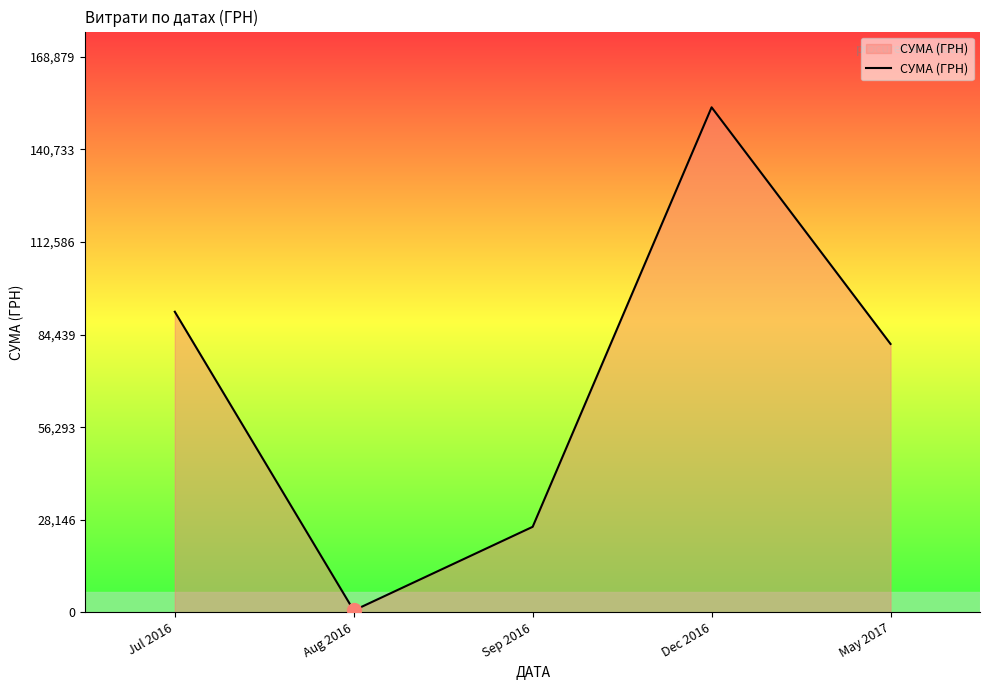

At which label does the data first exceed 81589?

Jul 2016